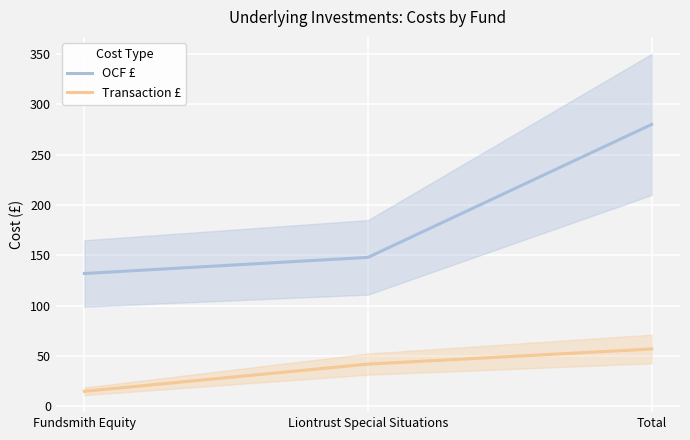

What is the lowest value of the Transaction £ series?

15